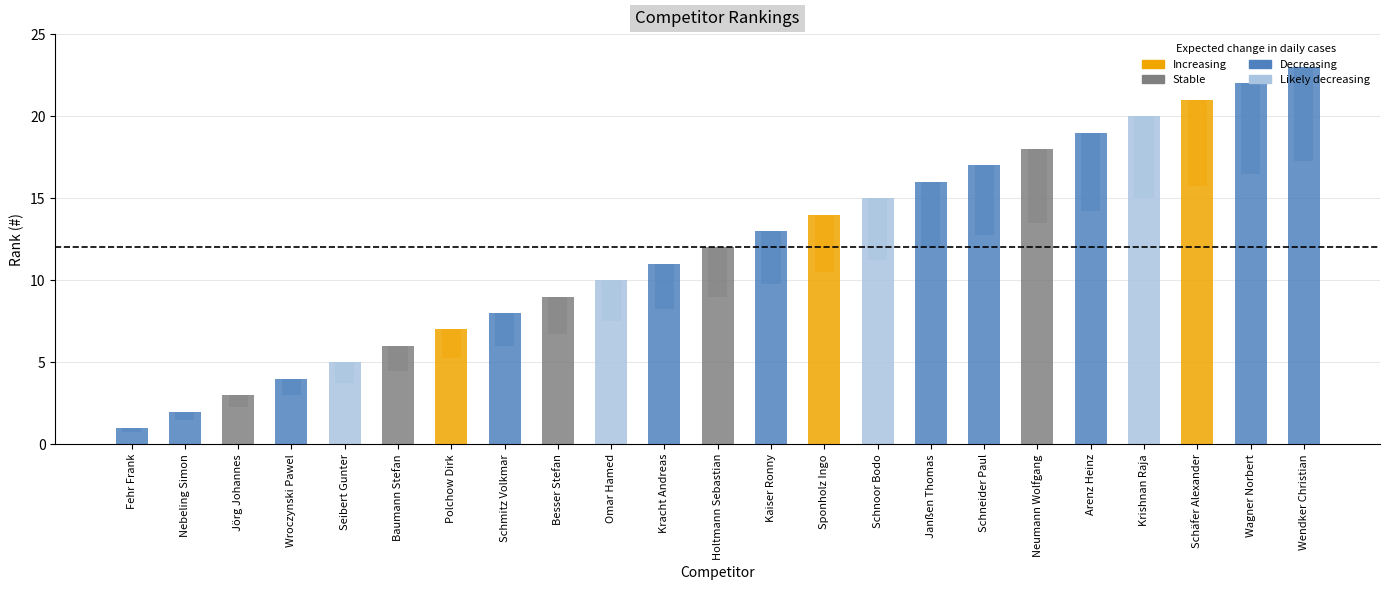

Rank the categories by value from highest to lowest.

Wendker Christian, Wagner Norbert, Schäfer Alexander, Krishnan Raja, Arenz Heinz, Neumann Wolfgang, Schneider Paul, Janßen Thomas, Schnoor Bodo, Sponholz Ingo, Kaiser Ronny, Holtmann Sebastian, Kracht Andreas, Omar Hamed, Besser Stefan, Schmitz Volkmar, Polchow Dirk, Baumann Stefan, Seibert Gunter, Wroczynski Pawel, Jörg Johannes, Nebeling Simon, Fehr Frank